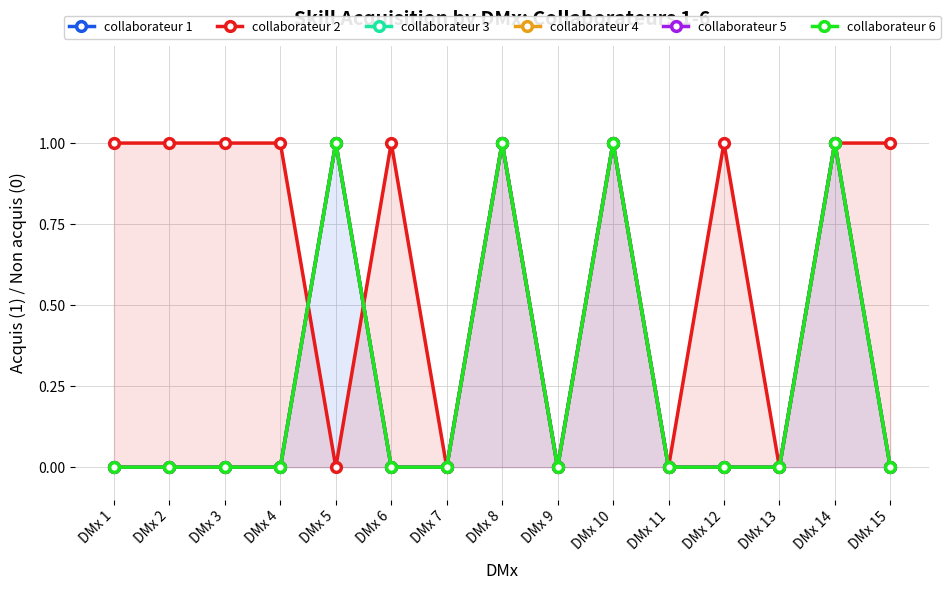

Which has a higher value, DMx 12 or DMx 11?

DMx 12